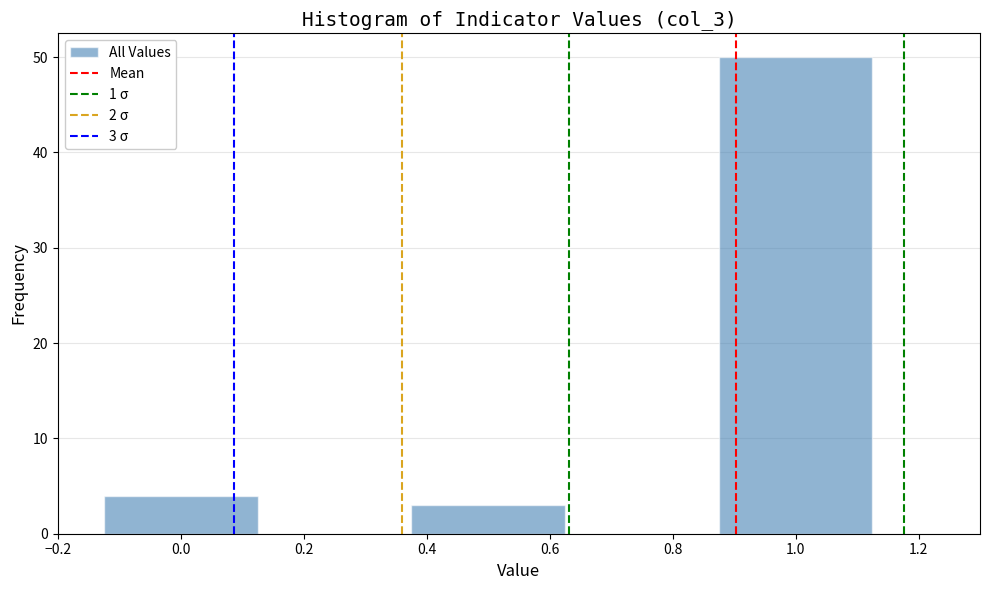

Which range on the x-axis has the tallest bar?

0.875 to 1.125